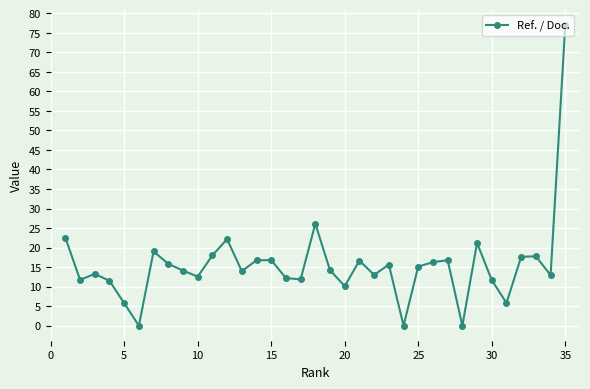

What is the value of the 27th point from the left?

16.8